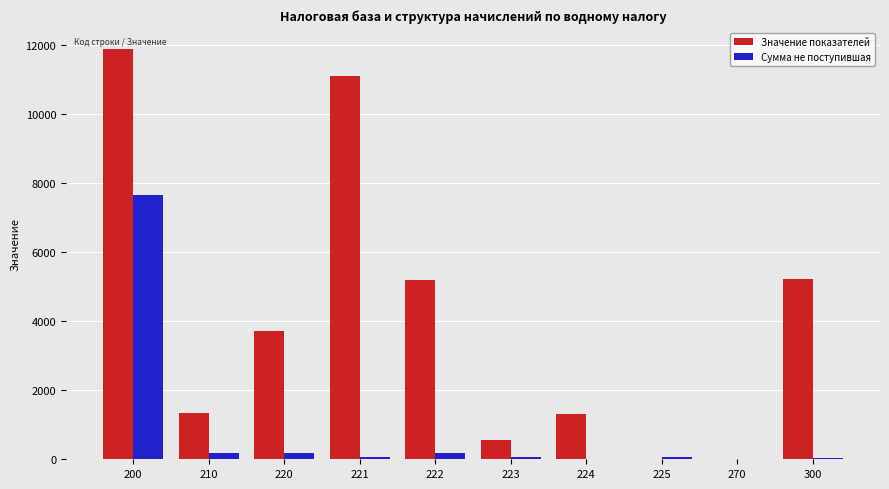

Which series has the largest total across all categories?

Значение показателей